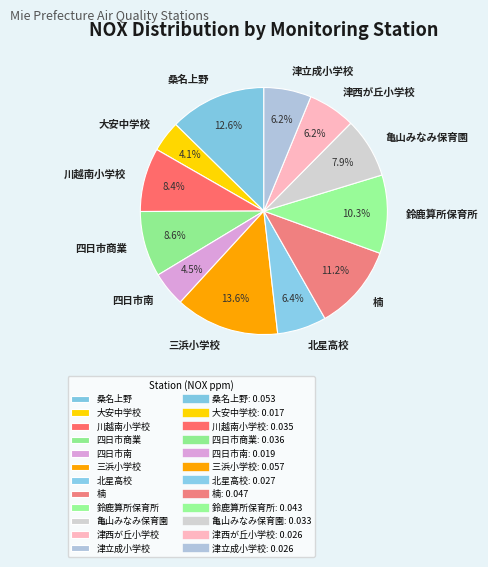

Is 鈴鹿算所保育所 the majority of the pie?

No